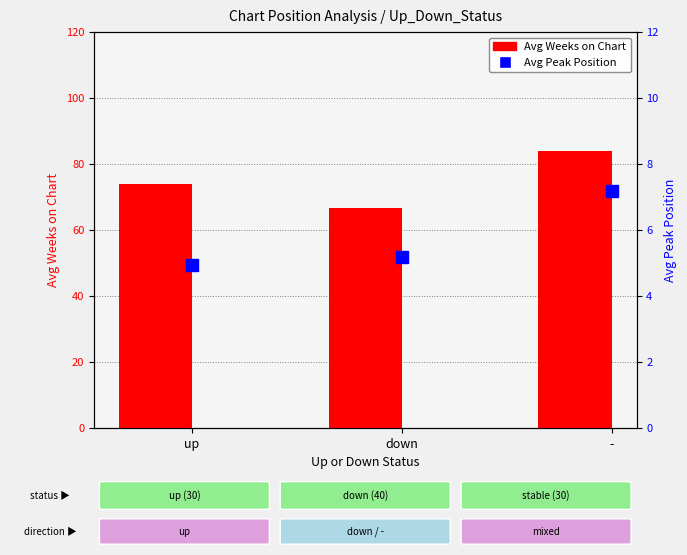

Reading right to left, extract all data points from this chart.

Avg Weeks on Chart: -=84.1	down=66.7	up=74.1
Avg Peak Position: -=7.2	down=5.2	up=4.9